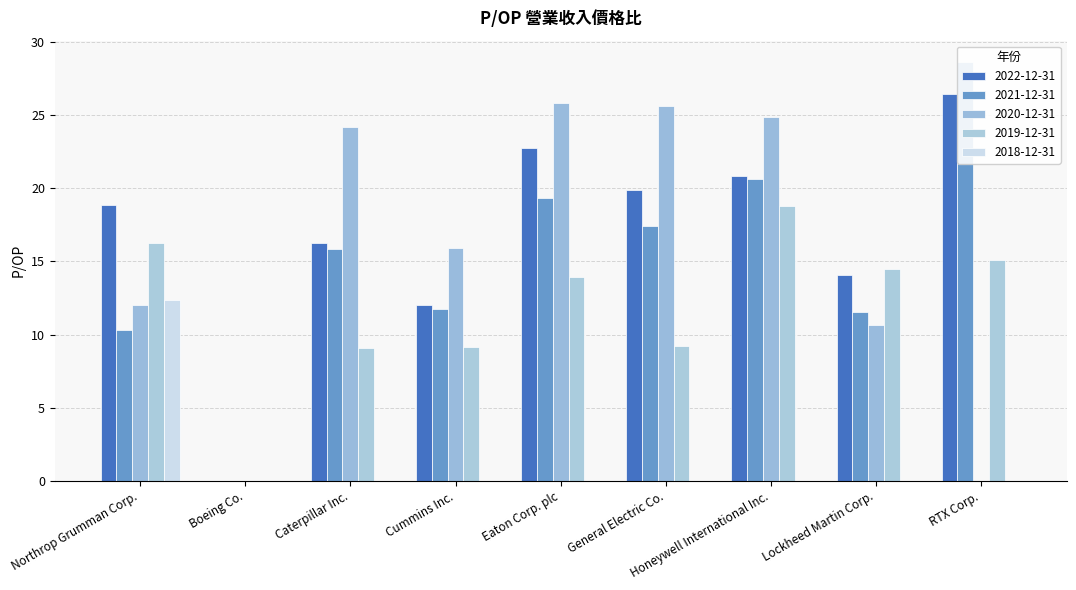

Which series changed the most between Northrop Grumman Corp. and Honeywell International Inc.?

2020-12-31